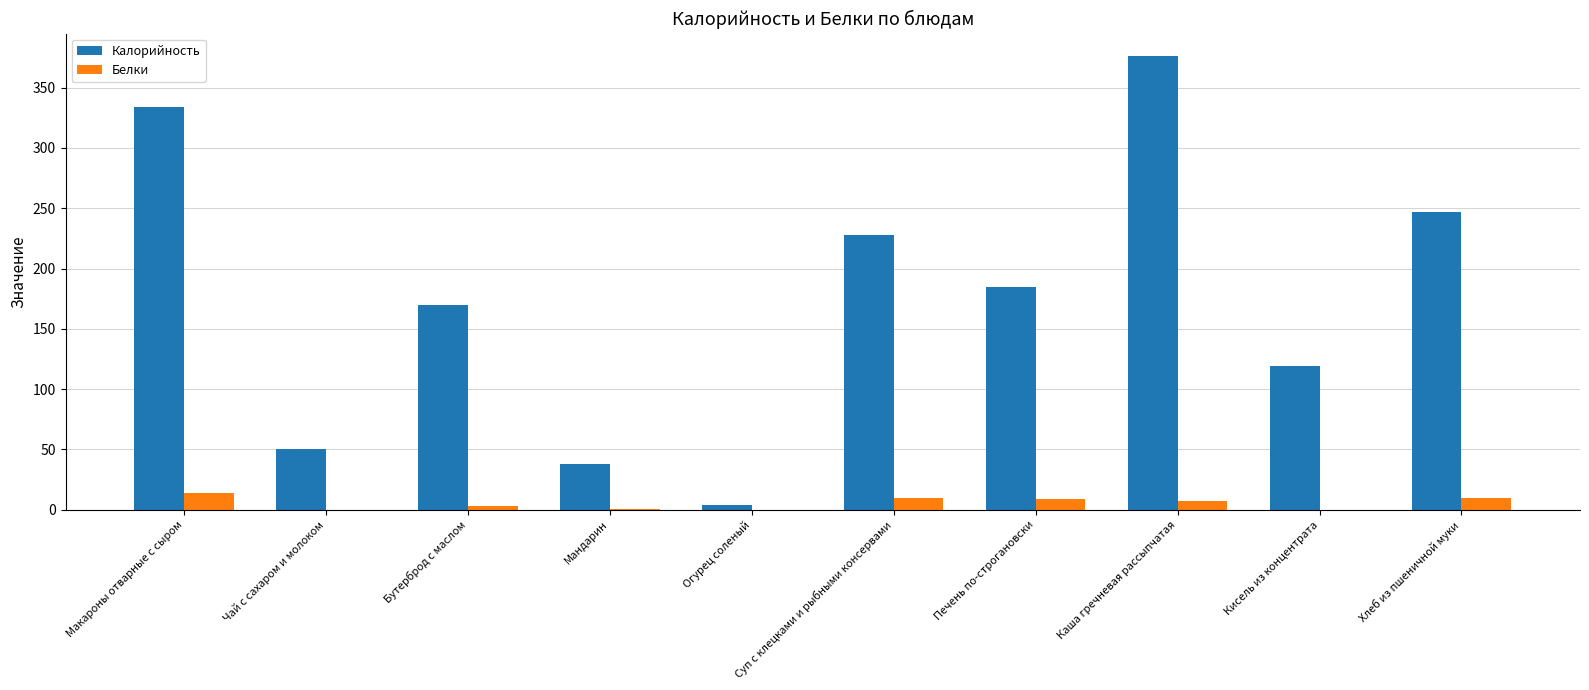

The Калорийность series shows 334 at Макароны отварные с сыром. True or false?

True